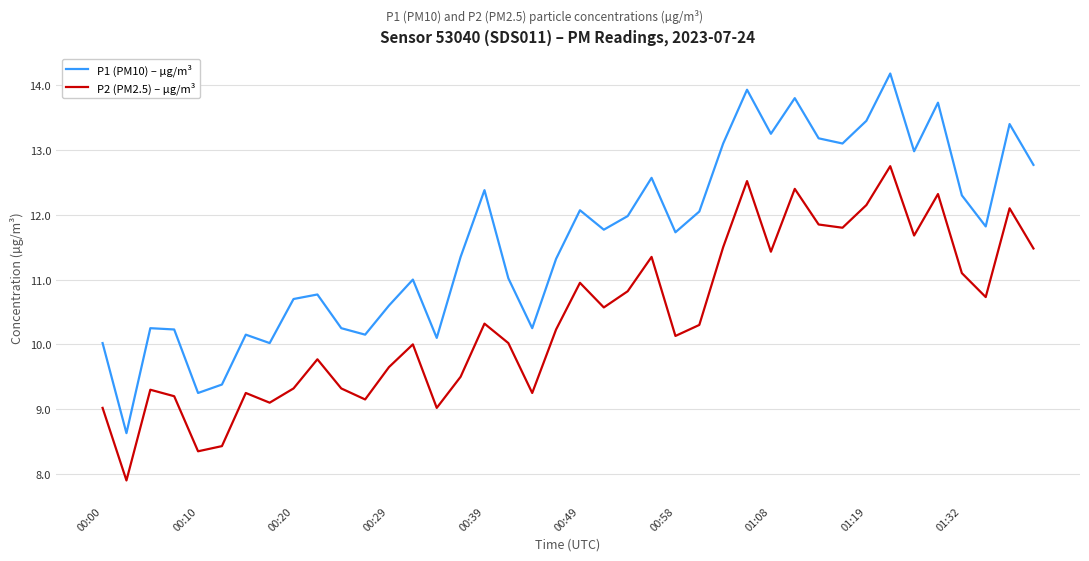

True or false: P2 (PM2.5) – µg/m³ and P1 (PM10) – µg/m³ cross at least once.

False